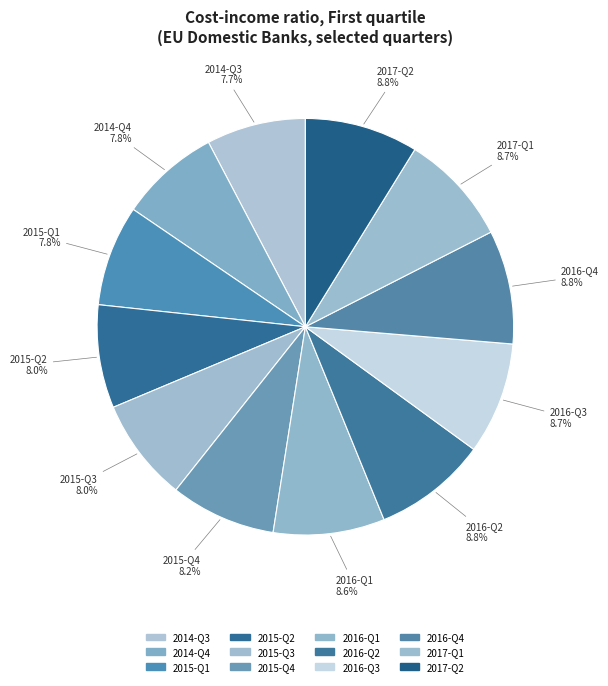

Is there a majority slice in this chart?

No